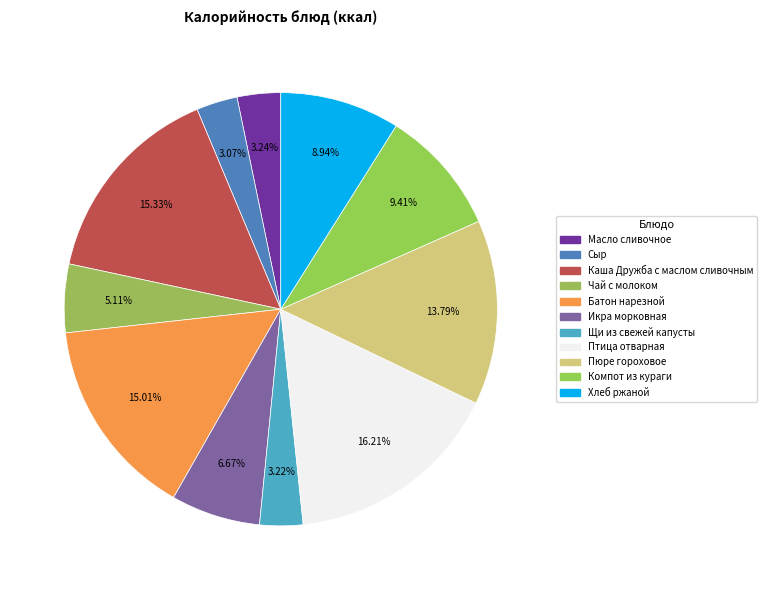

How many slices are in this pie chart?

11